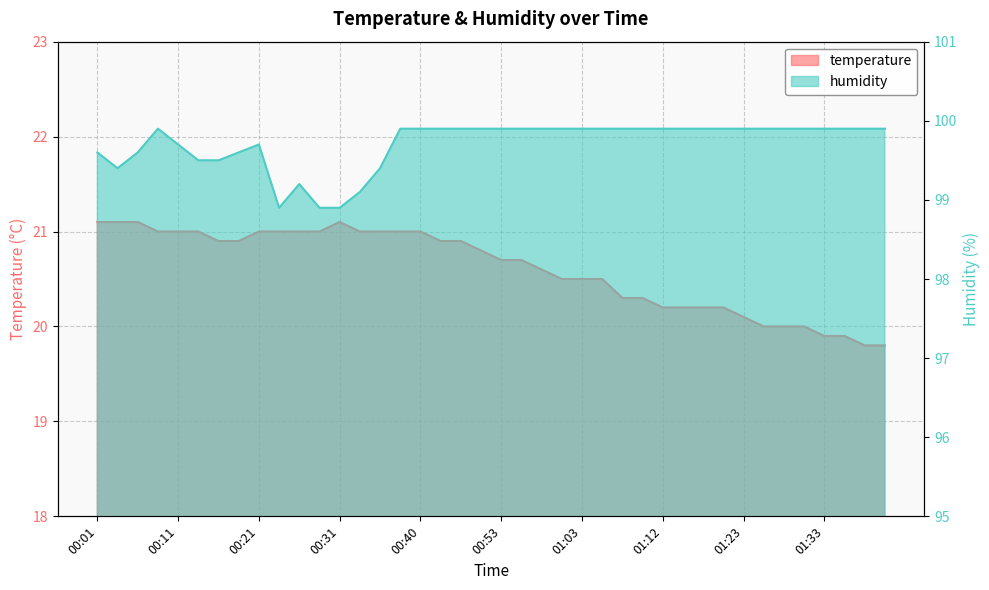

Read the temperature value at 00:36.

21.0